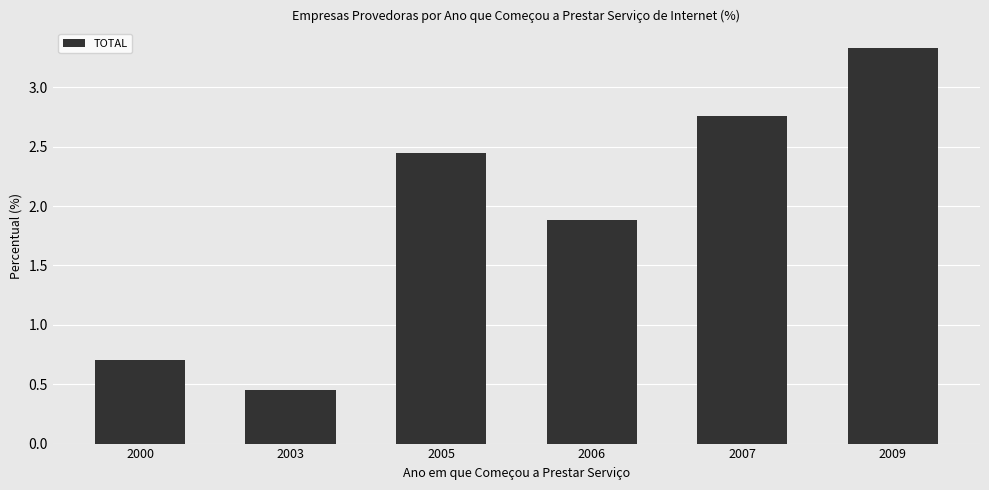

Is it true that the value at 2003 is 0.2?

False